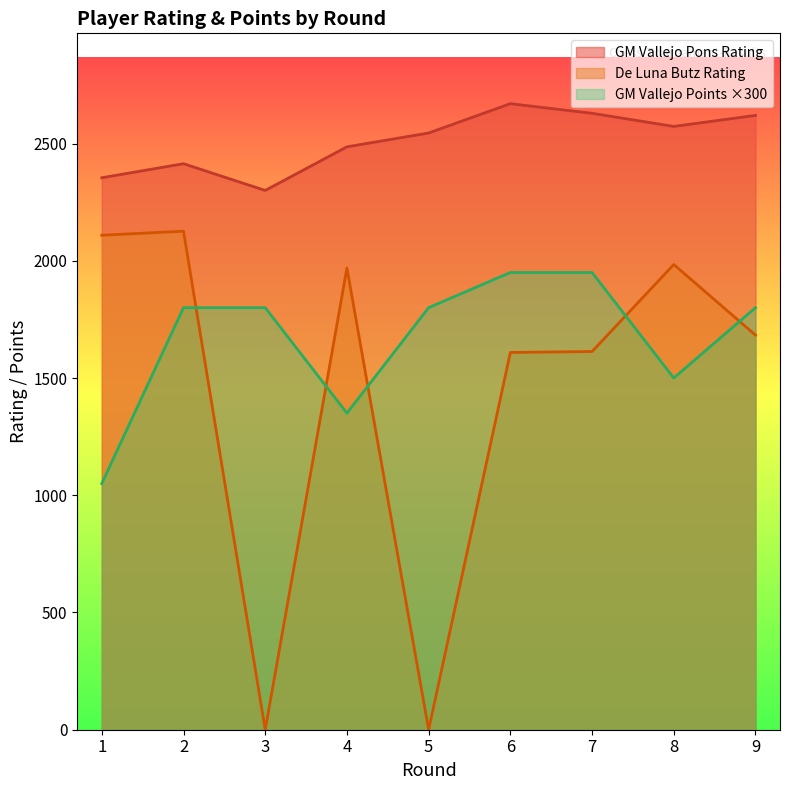

How many interior local peaks does the De Luna Butz Rating series have?

3